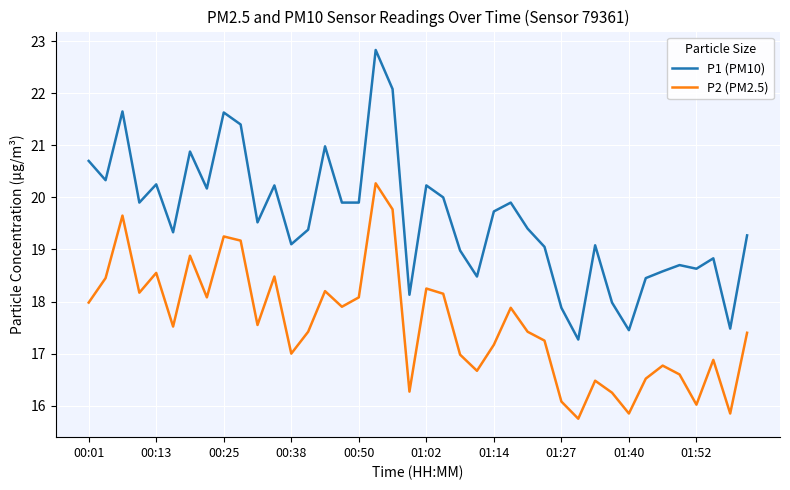

List the series in order of their overall mean, lowest first.

P2 (PM2.5), P1 (PM10)